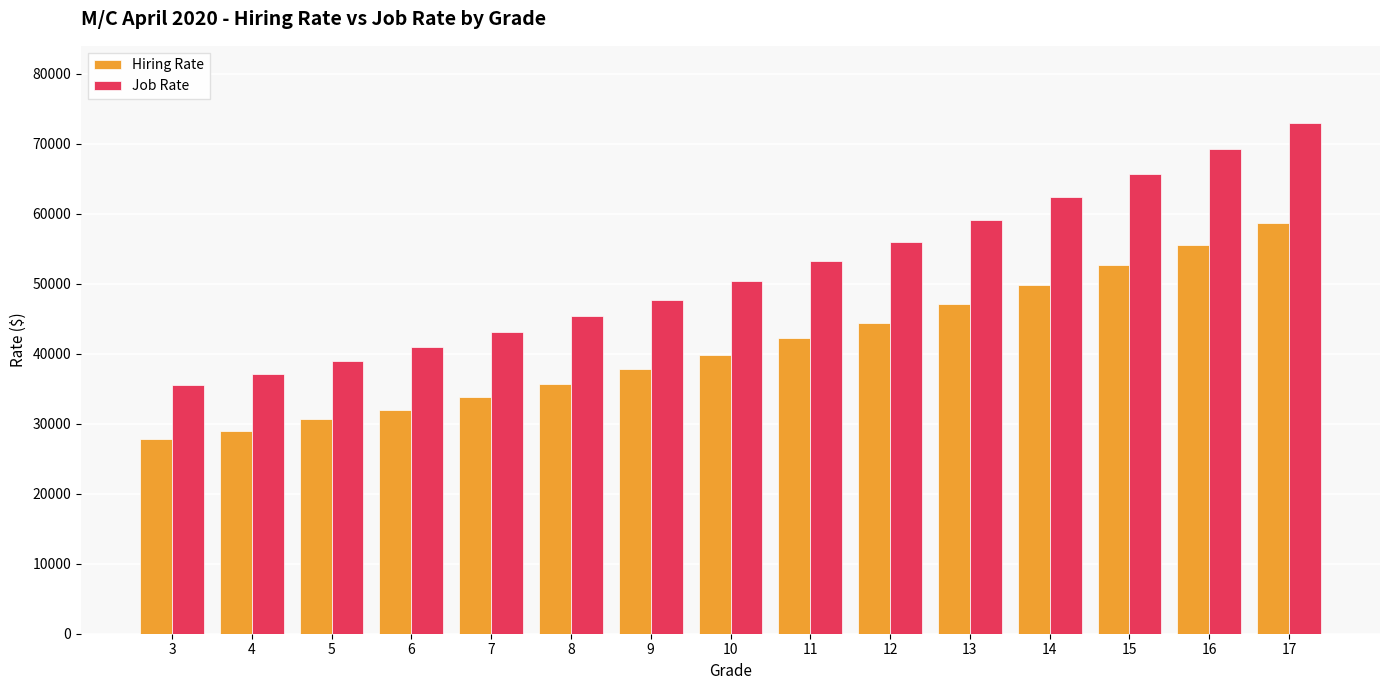

What is the total value across all series at 12?

100432